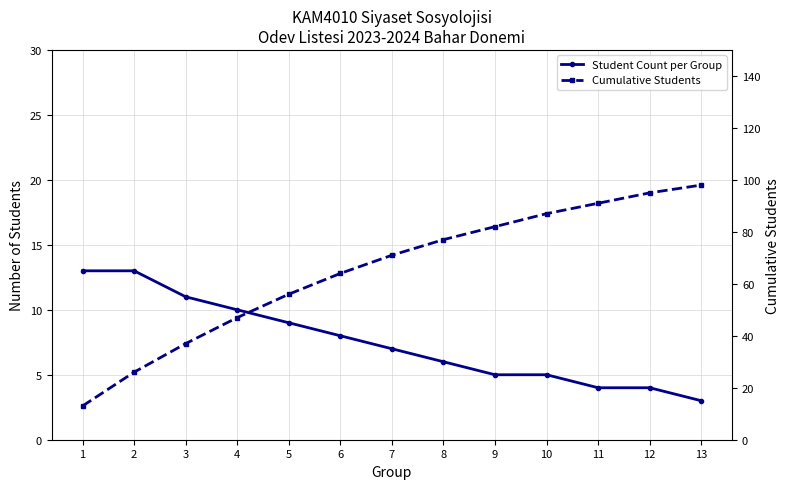

True or false: Student Count per Group and Cumulative Students intersect in this chart.

False